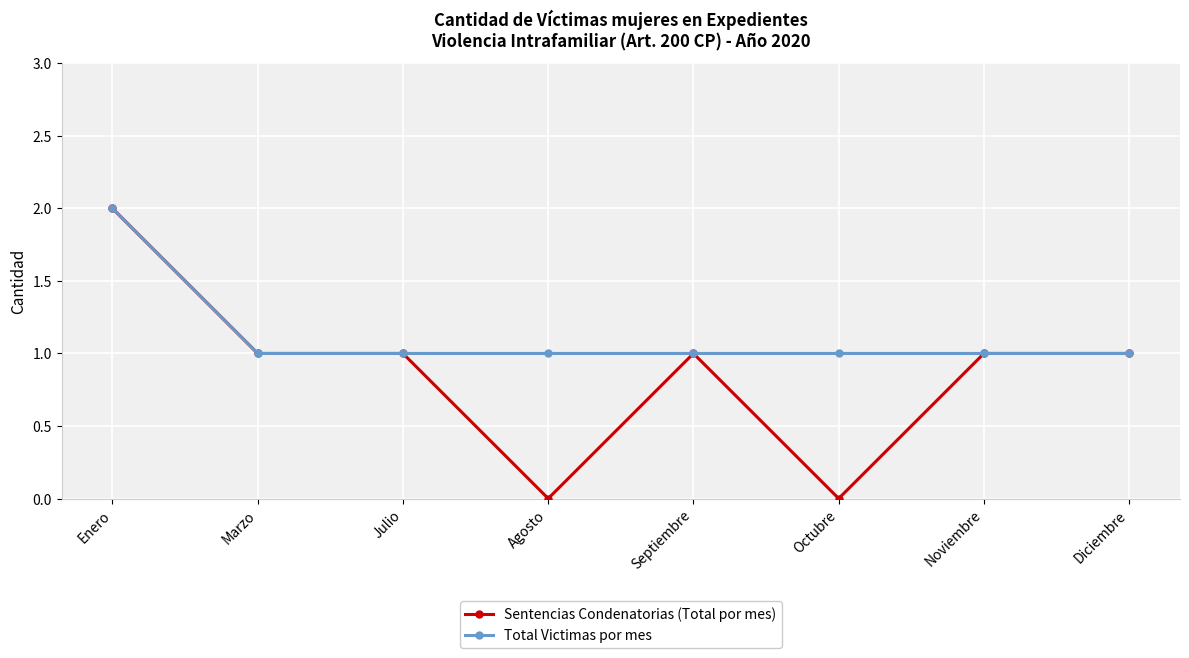

What position from the right is Agosto?

5